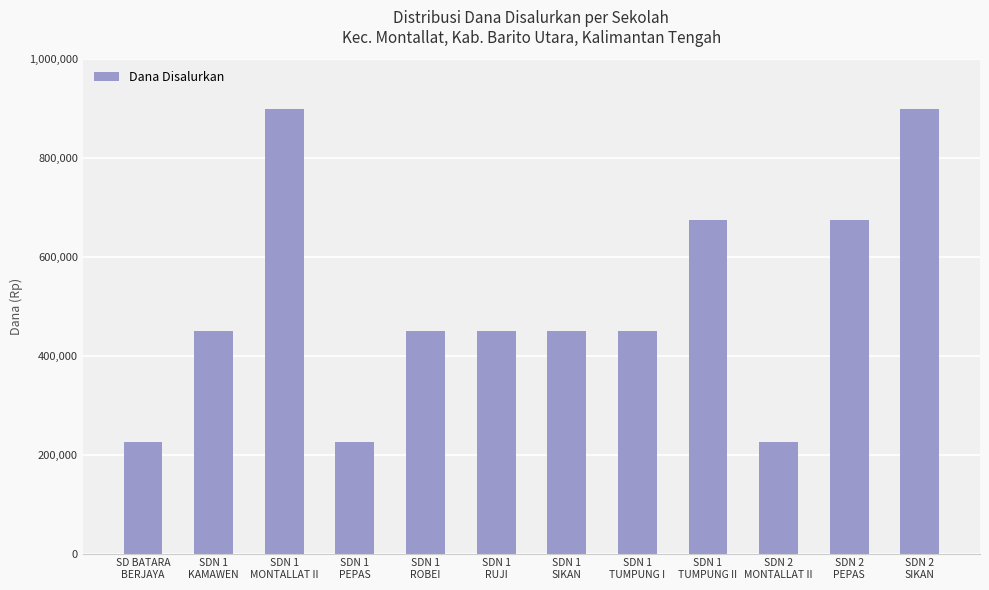

What is the change in value from SDN 1
KAMAWEN to SDN 1
MONTALLAT II?

+450000